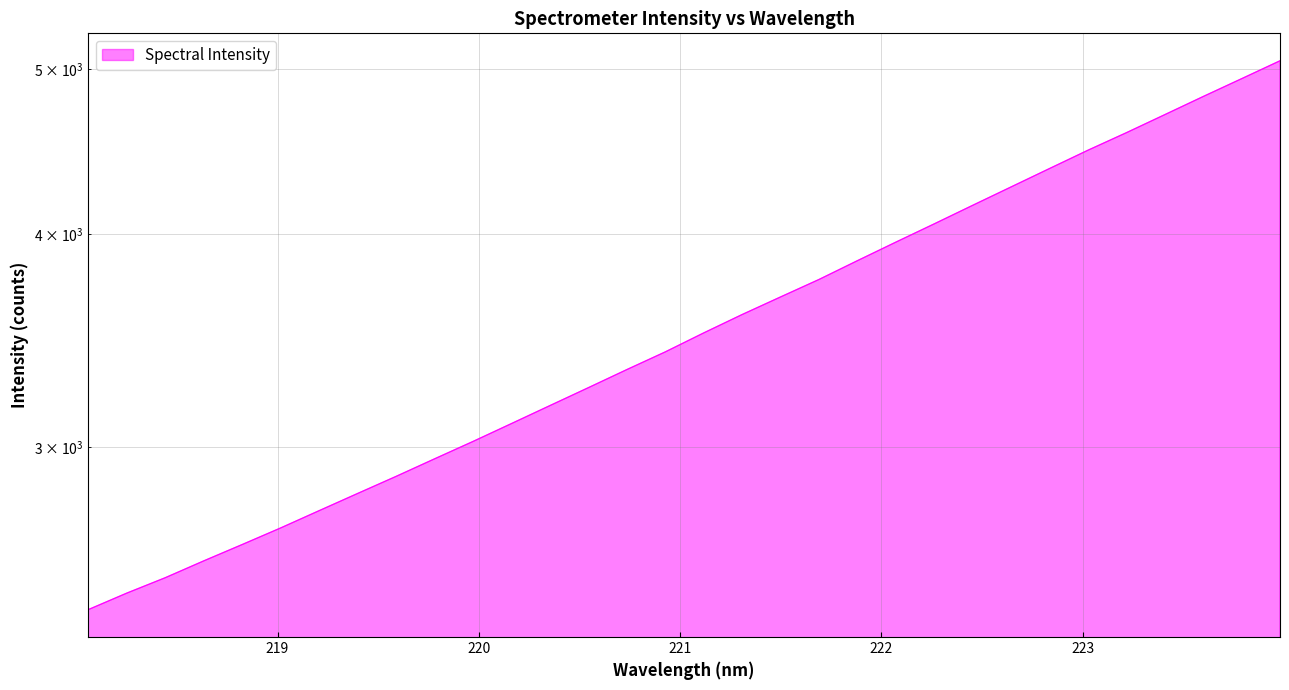

What is the sum of all values?

113790.2